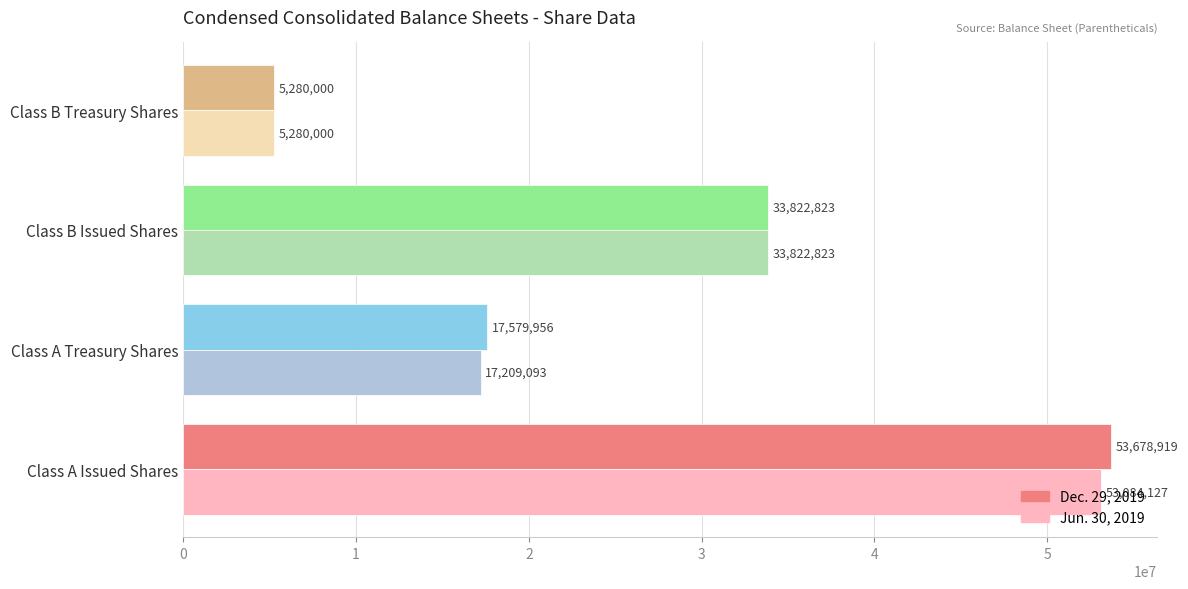

What is the minimum value for Dec. 29, 2019?

5280000